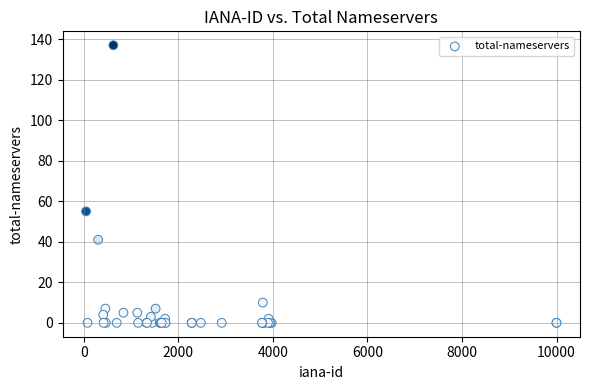

What Y value in the scatter plot is closest to 68?

55